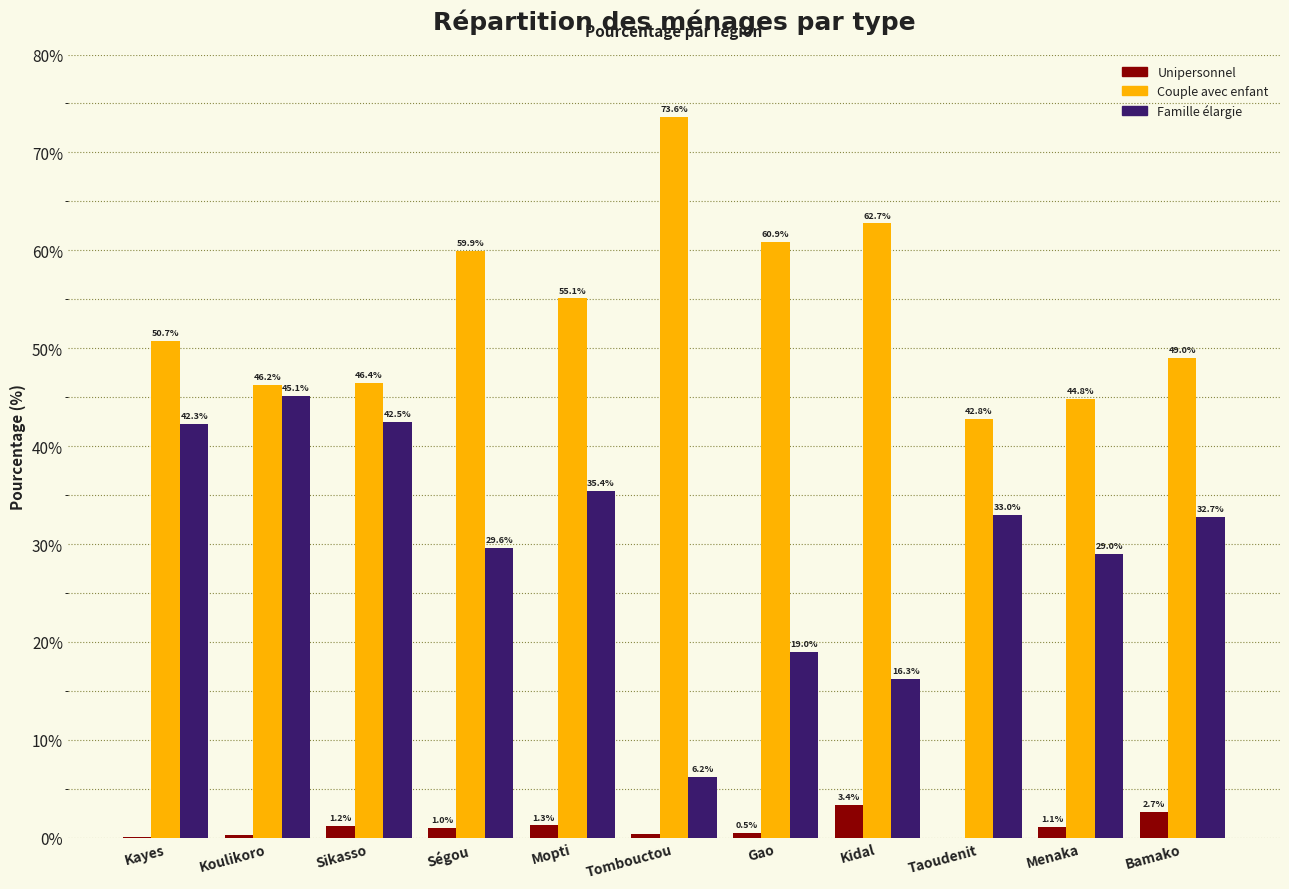

Is it true that Couple avec enfant equals 59.9 at Ségou?

True